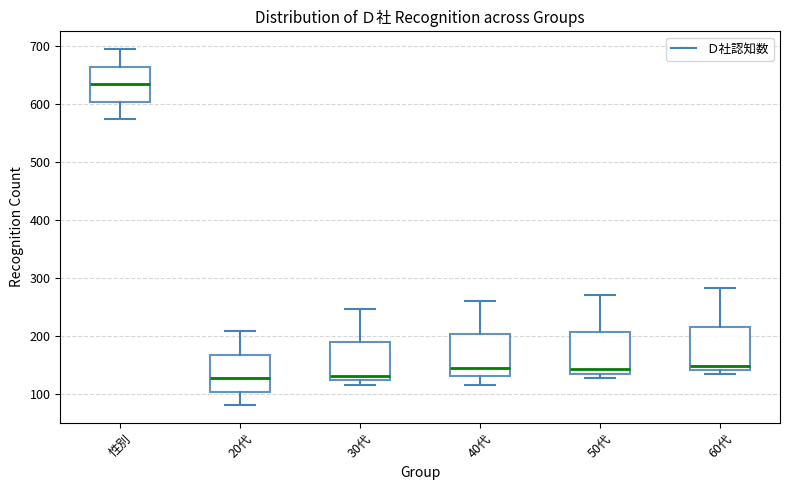

Reading left to right, read every box against the y-axis: the position of its median line, the range the box covers, and the ends of its whiskers. The values are not printed on the chart, so give them approximately, as read against the axis.

性別: median 630, box 600 to 660, whiskers 570 to 700
20代: median 130, box 100 to 170, whiskers 80 to 210
30代: median 130, box 120 to 190, whiskers 120 (just below the box's lower edge) to 250
40代: median 150, box 130 to 200, whiskers 120 to 260
50代: median 140 (just above the box's lower edge), box 140 to 210, whiskers 130 to 270
60代: median 150, box 140 to 220, whiskers 130 to 280